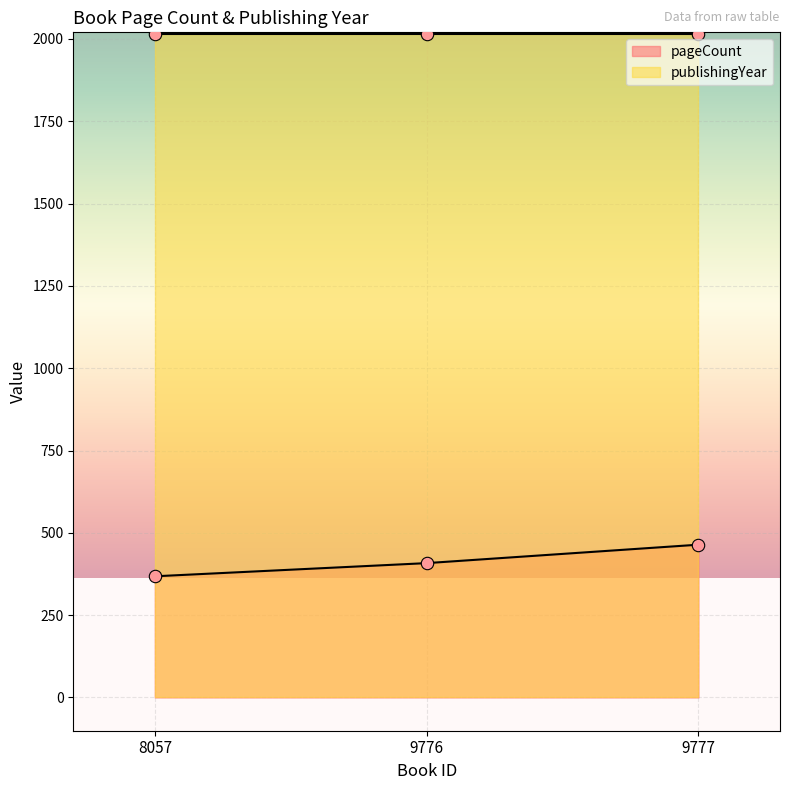

What is the change in value from 9776 to 9777?

+56